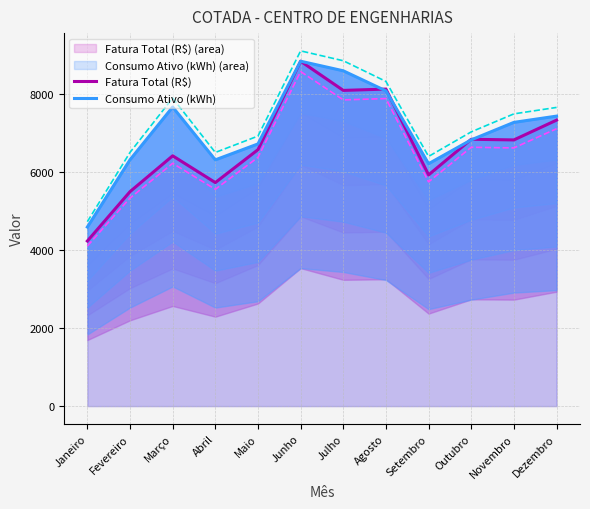

True or false: Fatura Total (R$) has a value of 1947.2 at Outubro.

False